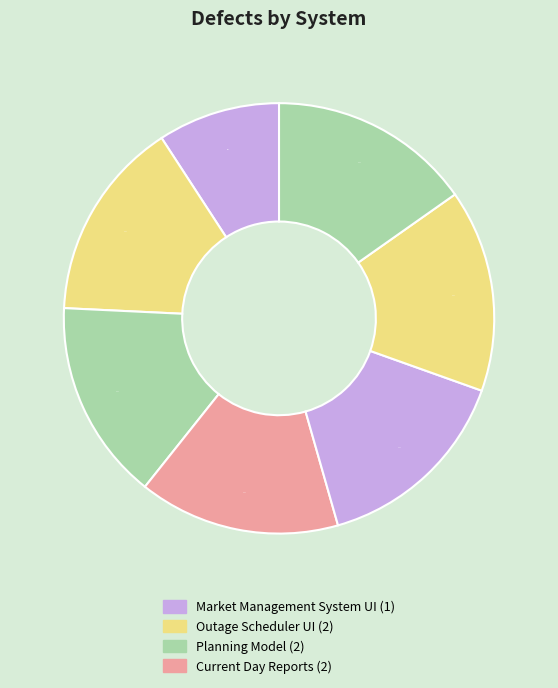

To the nearest percent, what is the average slice percentage?

14%